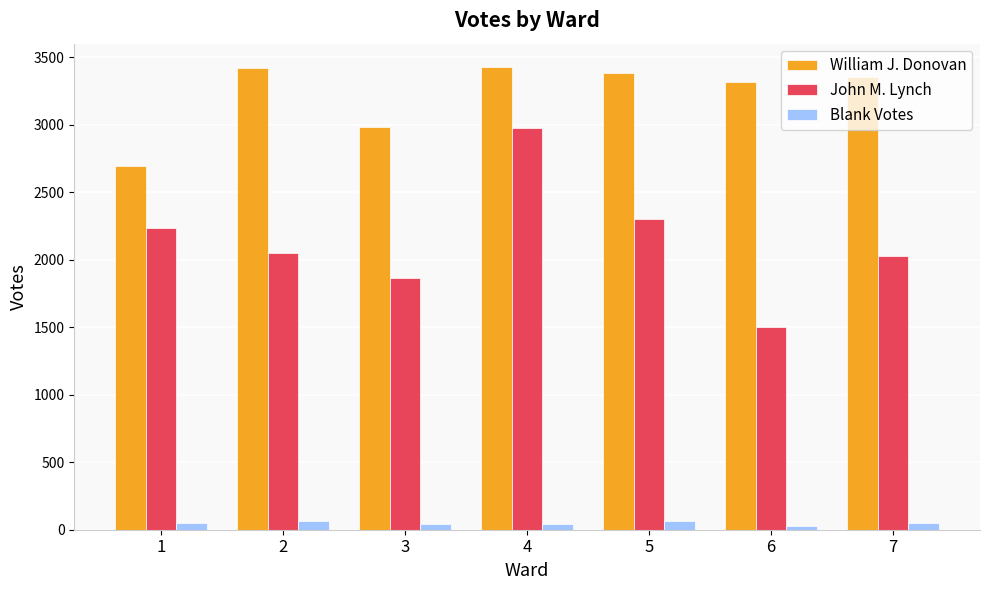

Is the value of William J. Donovan at 4 greater than the value of Blank Votes at 7?

Yes